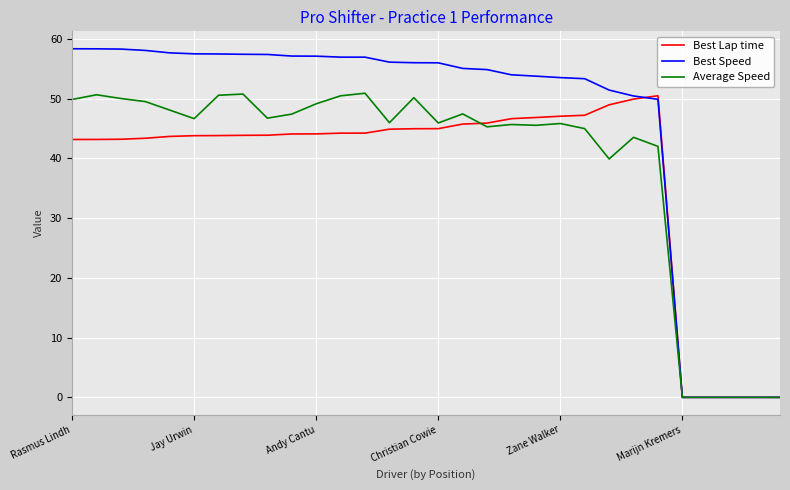

Which series has the widest spread of values?

Best Speed